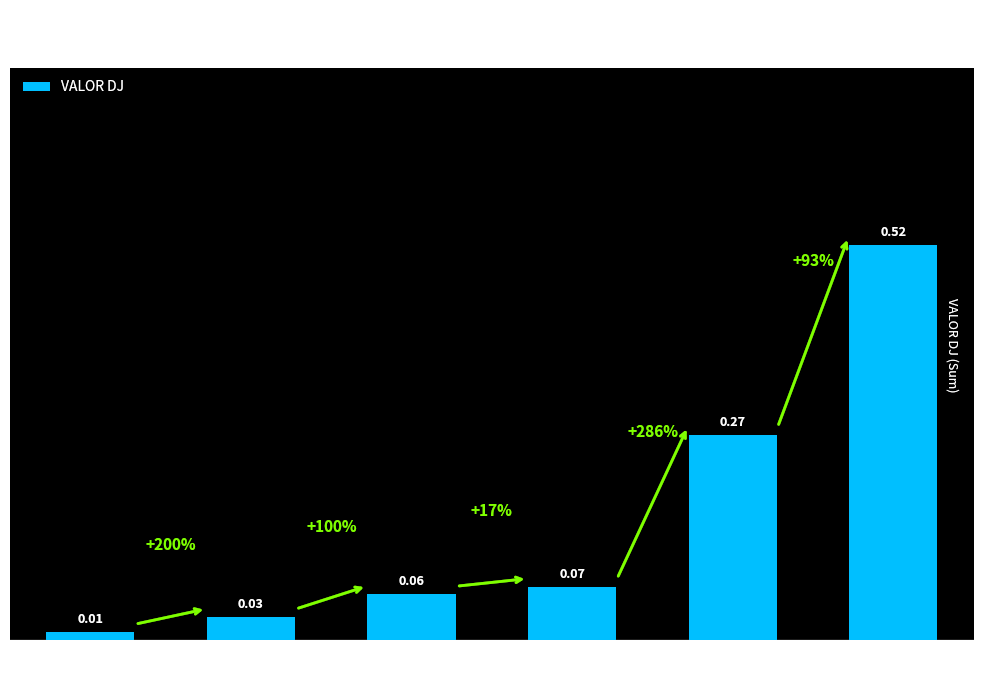

What is the change in value from 2024000047 to 2024000046?

+0.2